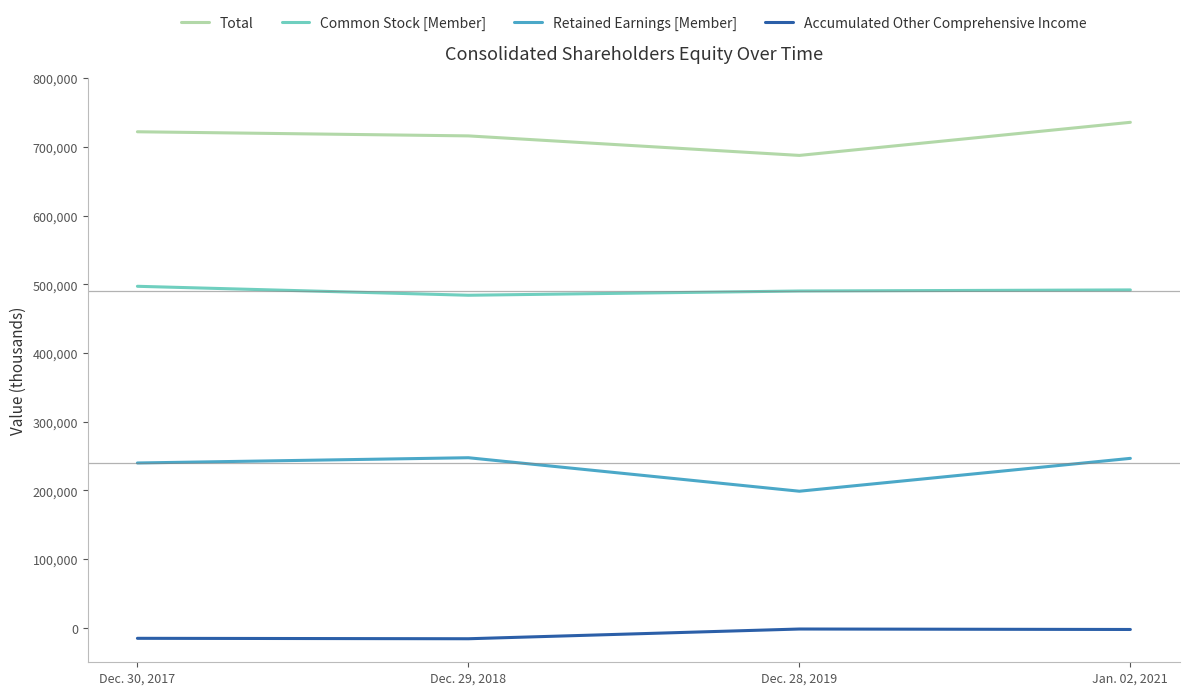

What is the difference between the highest and lowest values at Dec. 28, 2019?

689138